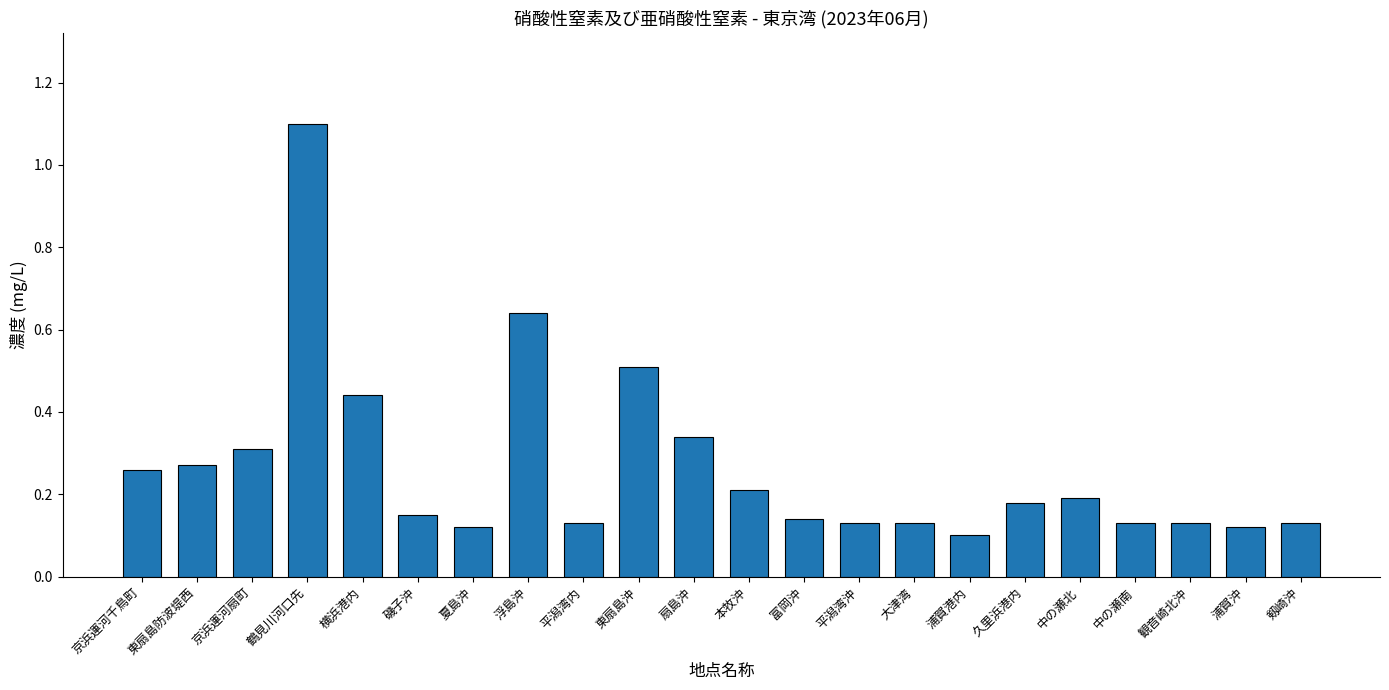

What is the label of the 17th bar from the left?

久里浜港内